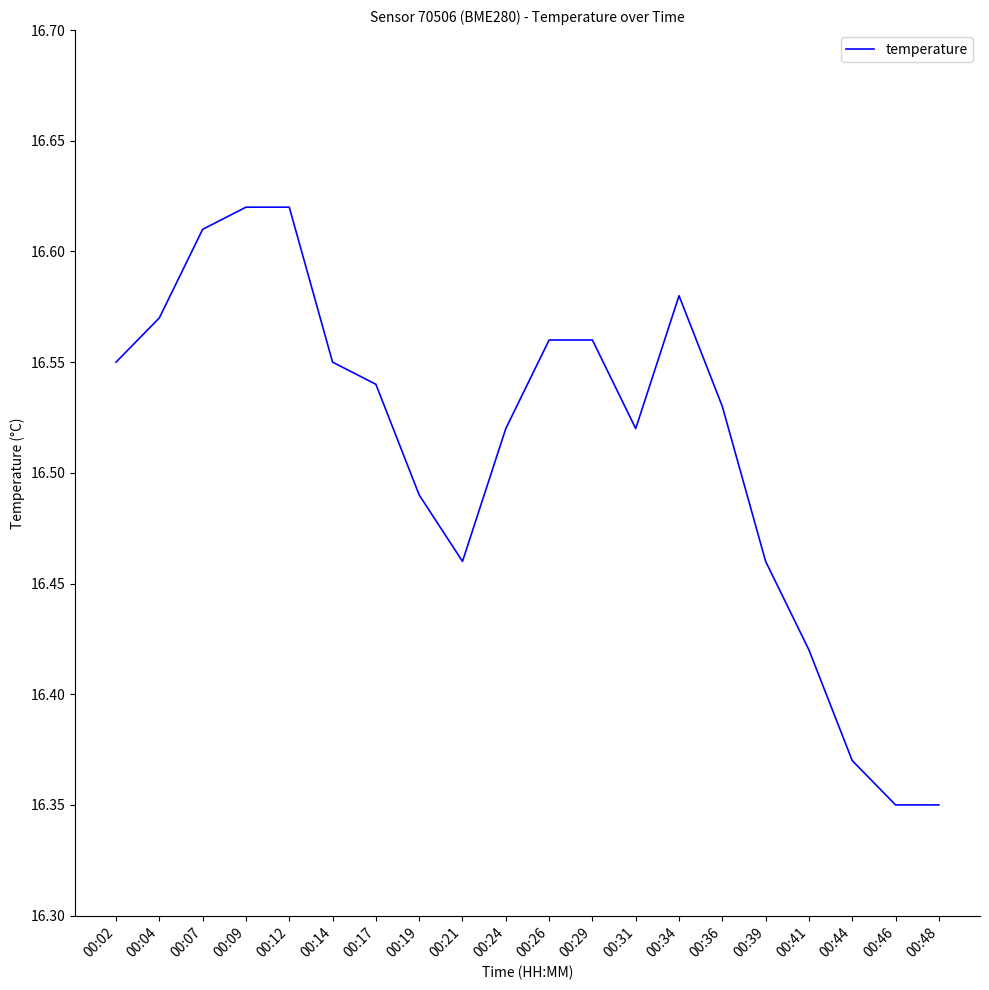

What is the change in value from 00:12 to 00:26?

-0.1